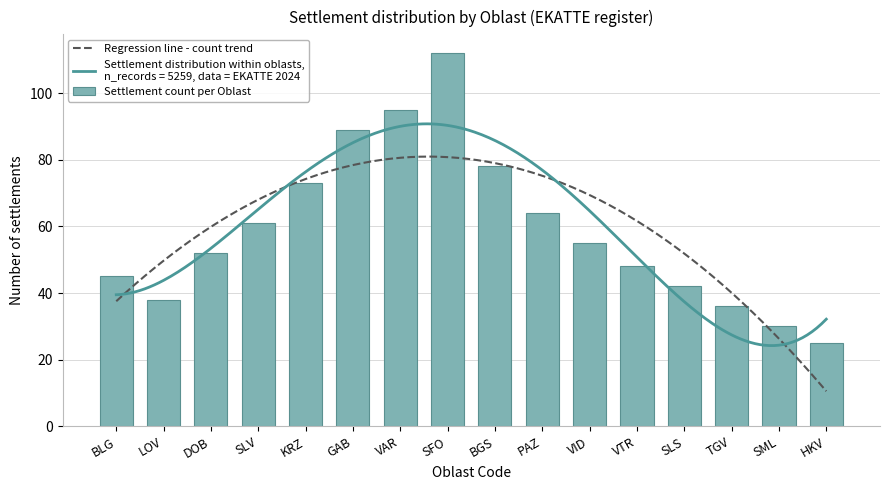

What is the difference between the values at BGS and DOB?

26